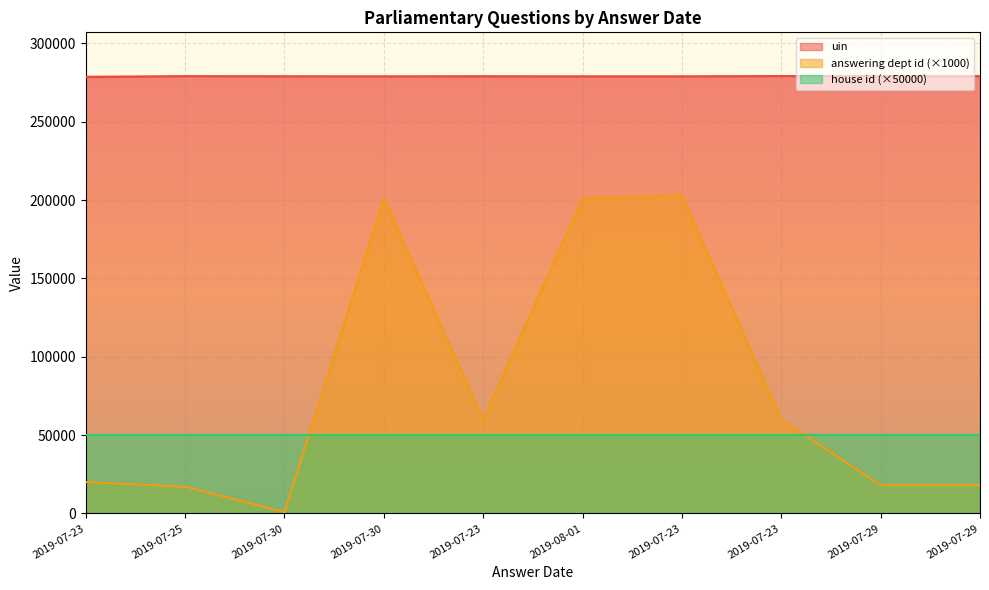

True or false: uin and answering dept id cross at least once.

False